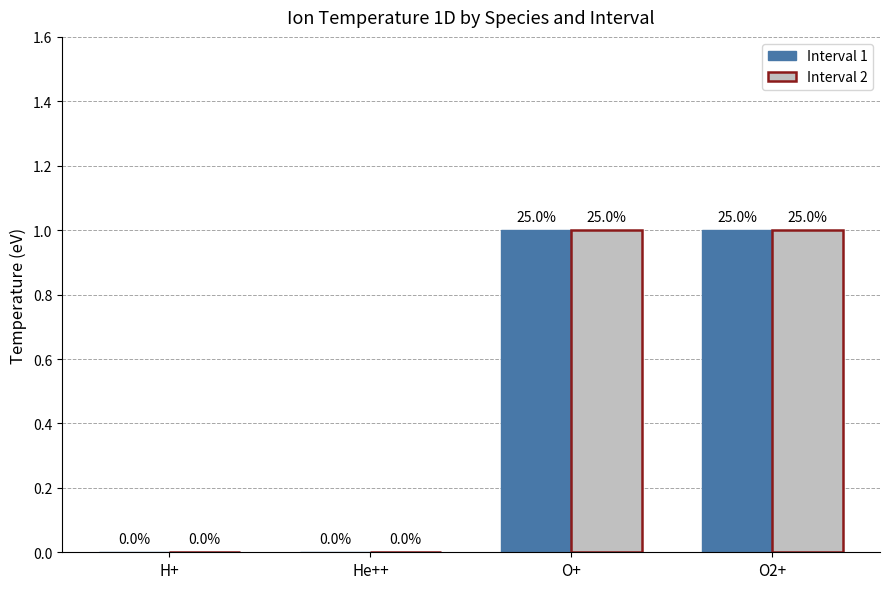

How many groups of bars are there?

4